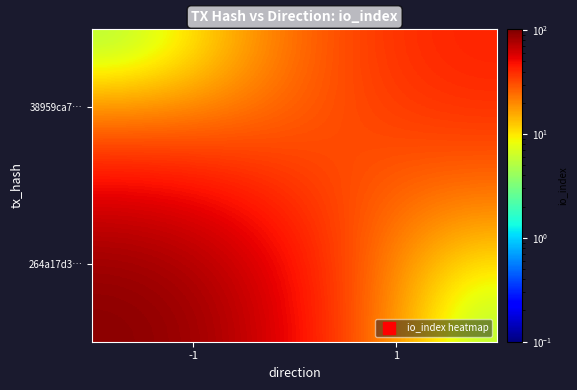

What is the total value across all series at 1?

45.1